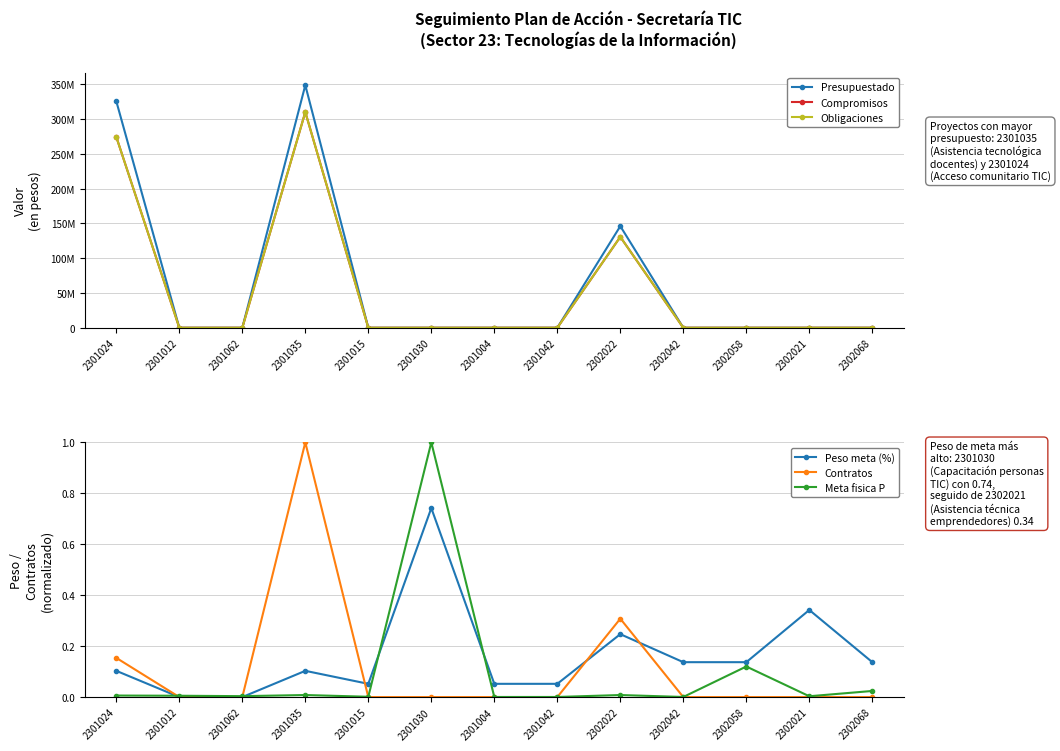

True or false: Presupuestado and Compromisos intersect in this chart.

False